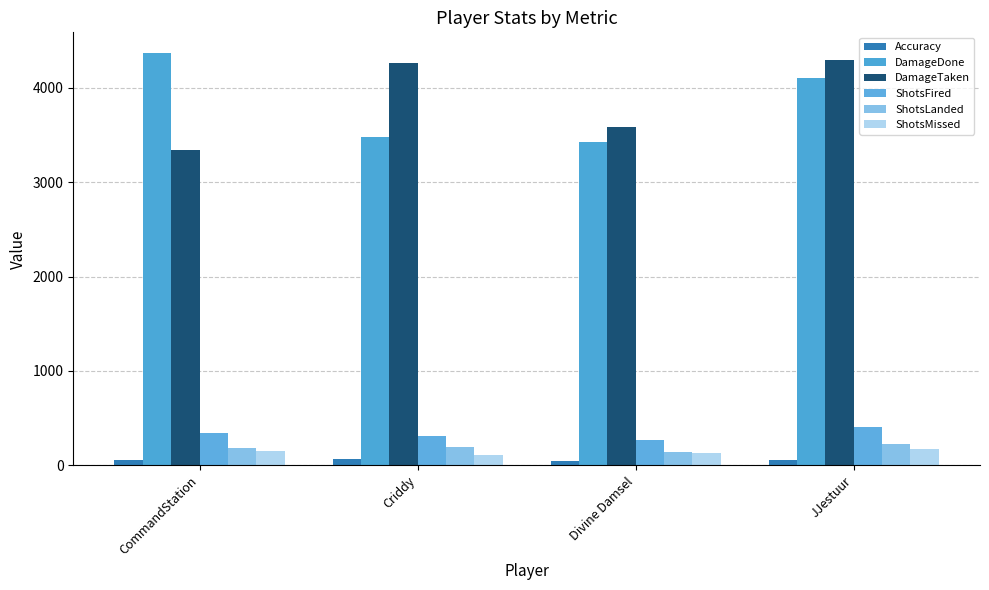

How many bars are there in each group?

6